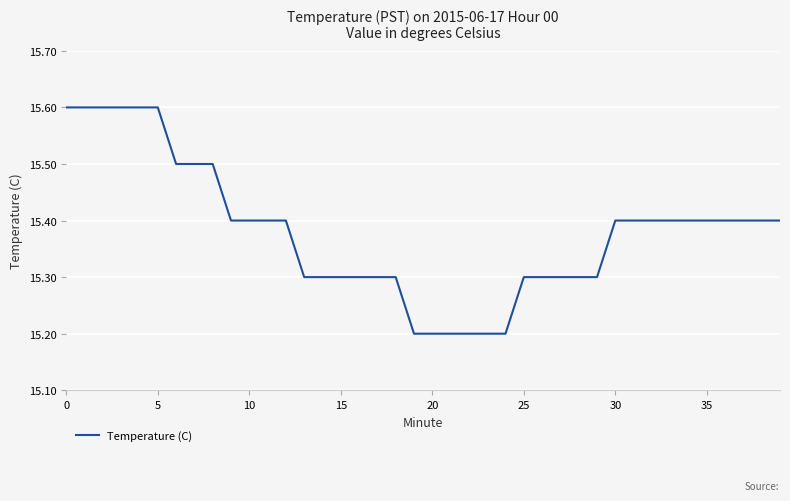

What is the maximum value shown in the chart?

15.6